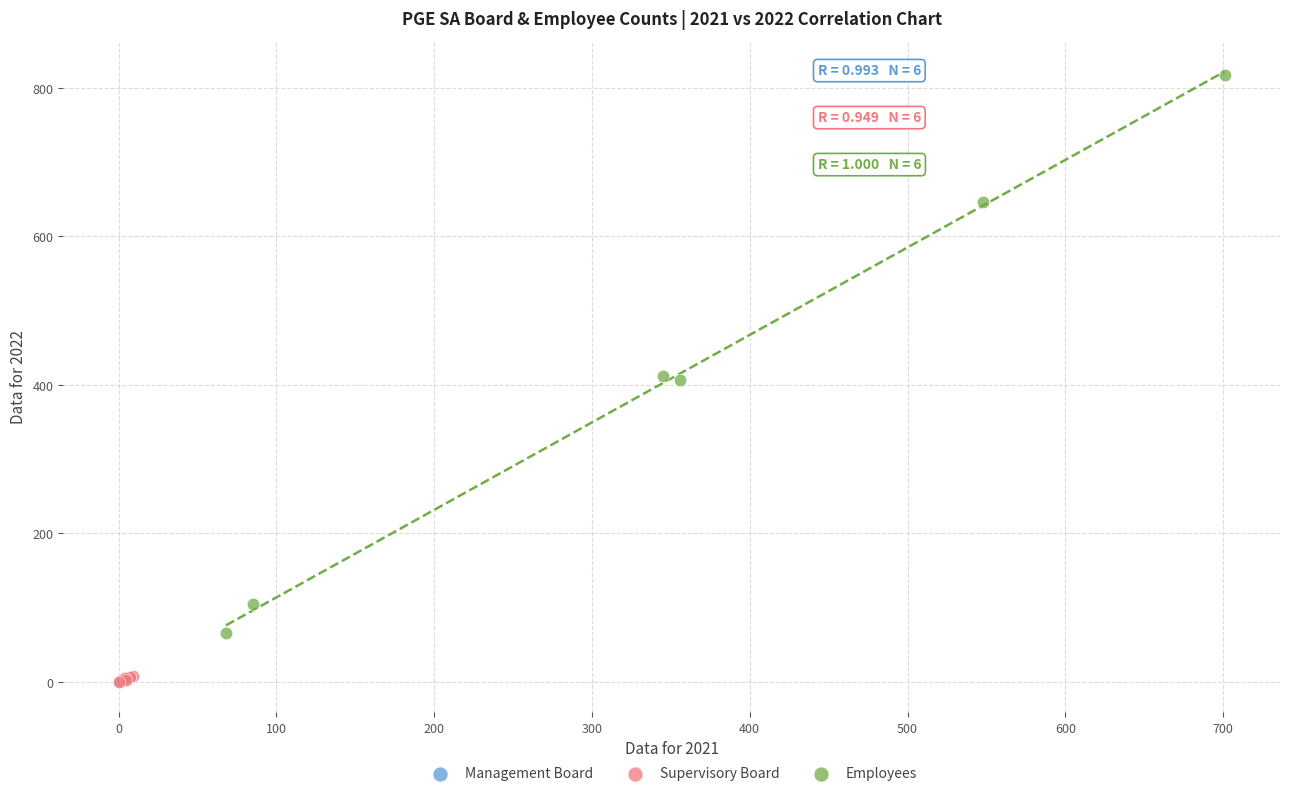

Which series has the largest Y range (max minus min)?

Employees